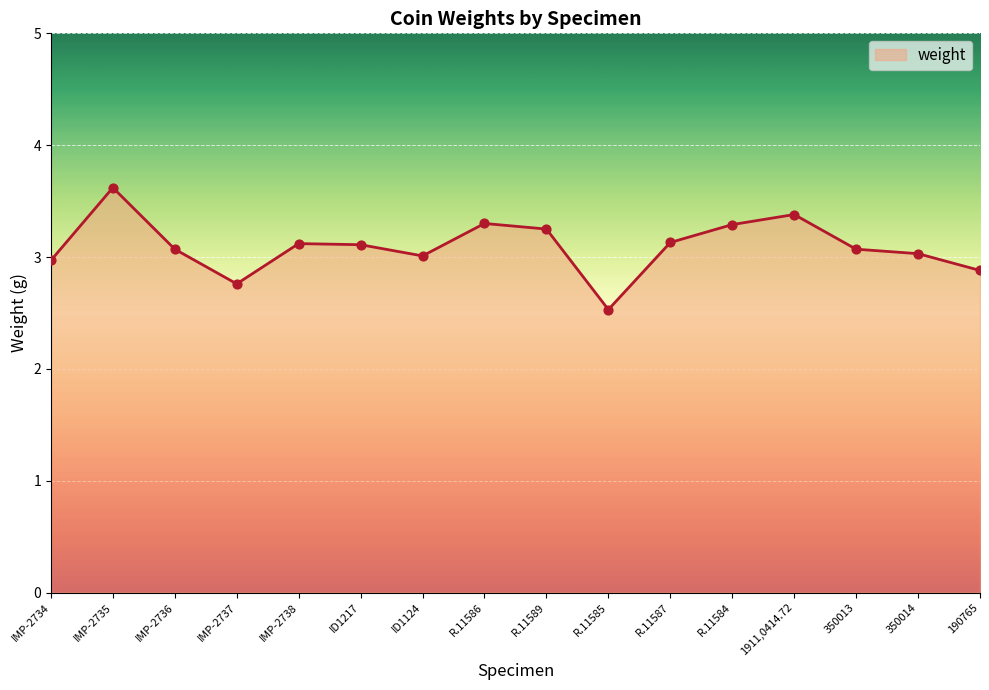

What is the ratio of the value at ID1217 to the value at 1911,0414.72?

0.9